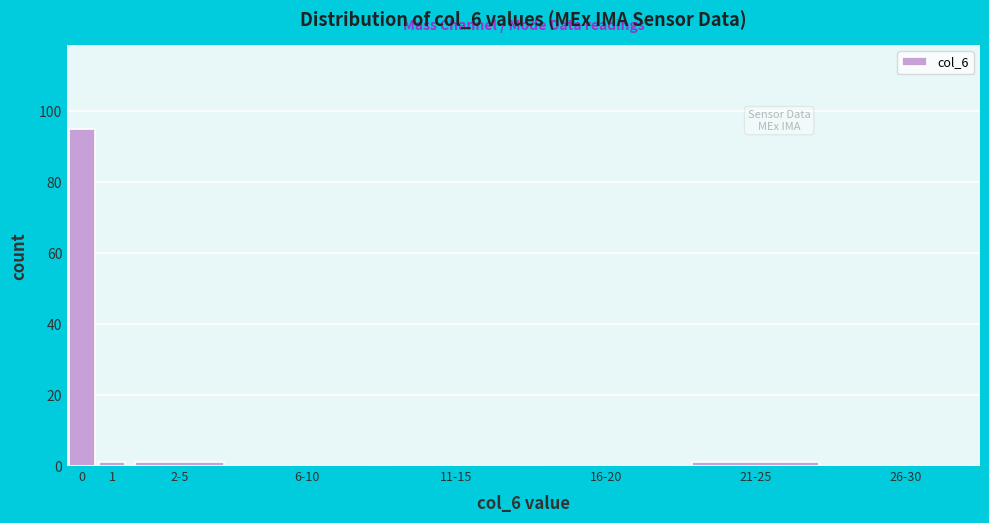

Reading right to left, transcribe all the data shown in this chart.

26-30=0	21-25=1	16-20=0	11-15=0	6-10=0	2-5=1	1=1	0=95